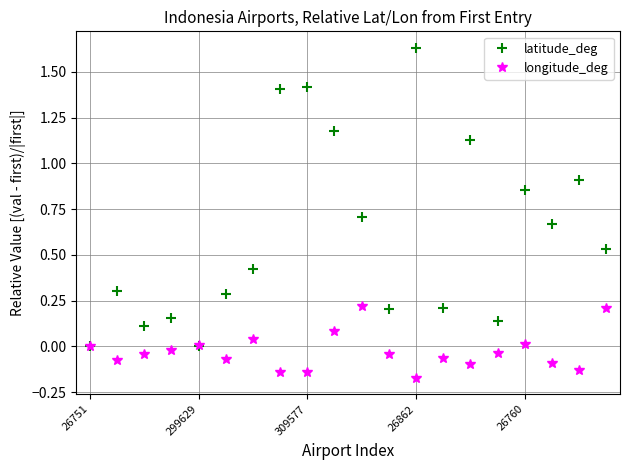

How many interior local peaks does the latitude_deg series have?

7